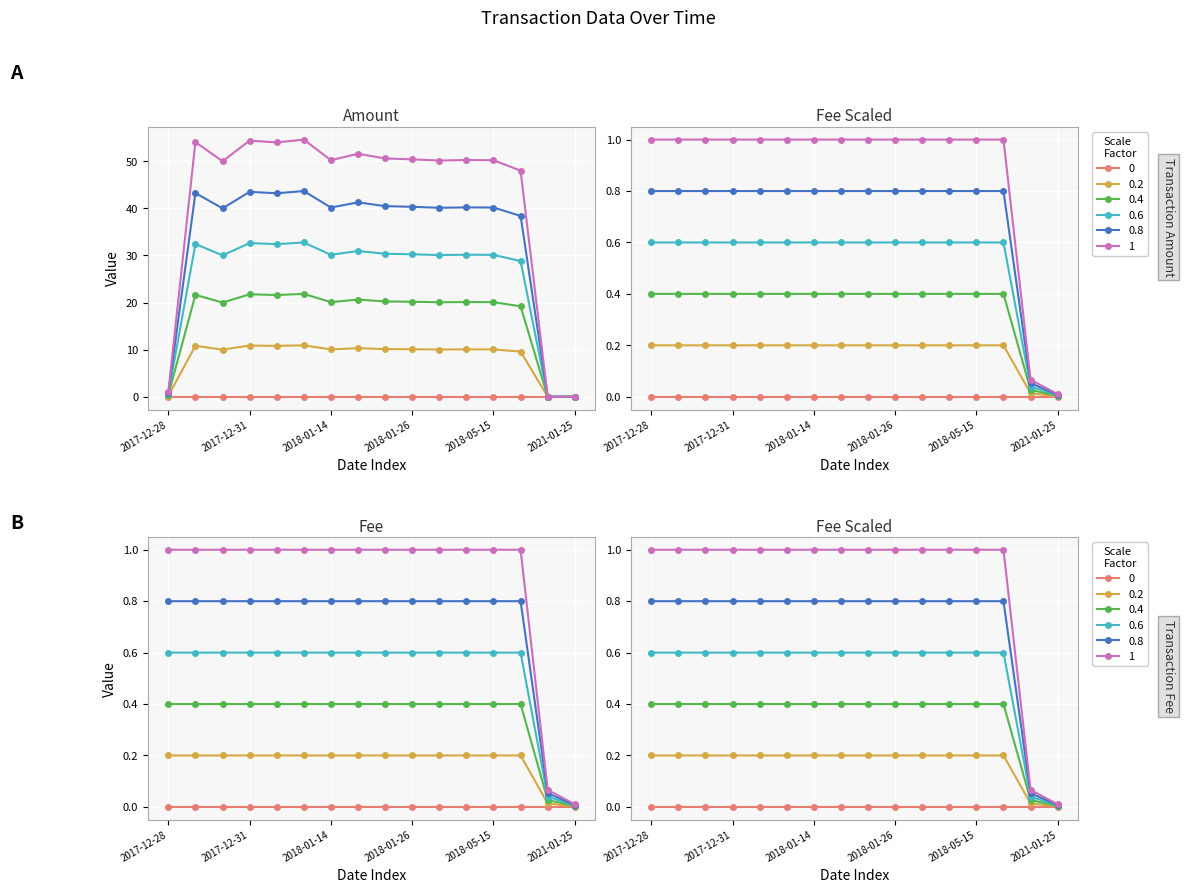

Between which two adjacent categories do Amount (Incoming) and Fee first intersect?

2018-05-21 and 2020-02-01